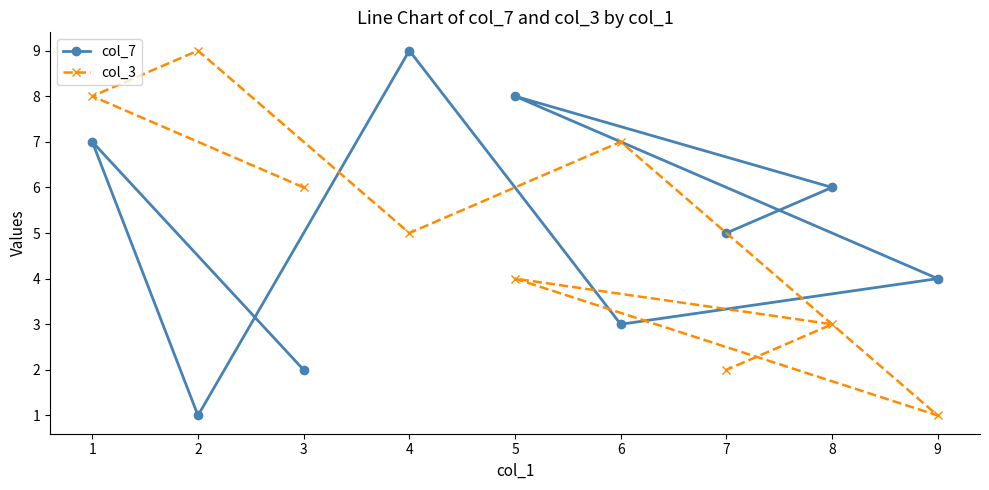

At 3, list the series in order from smallest to largest.

col_7, col_3